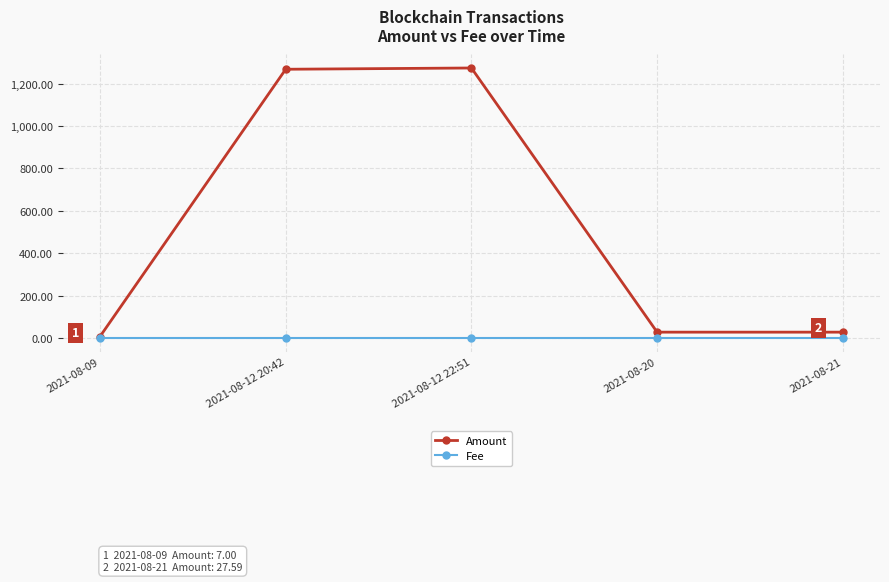

At how many categories does at least one series exceed 55?

2